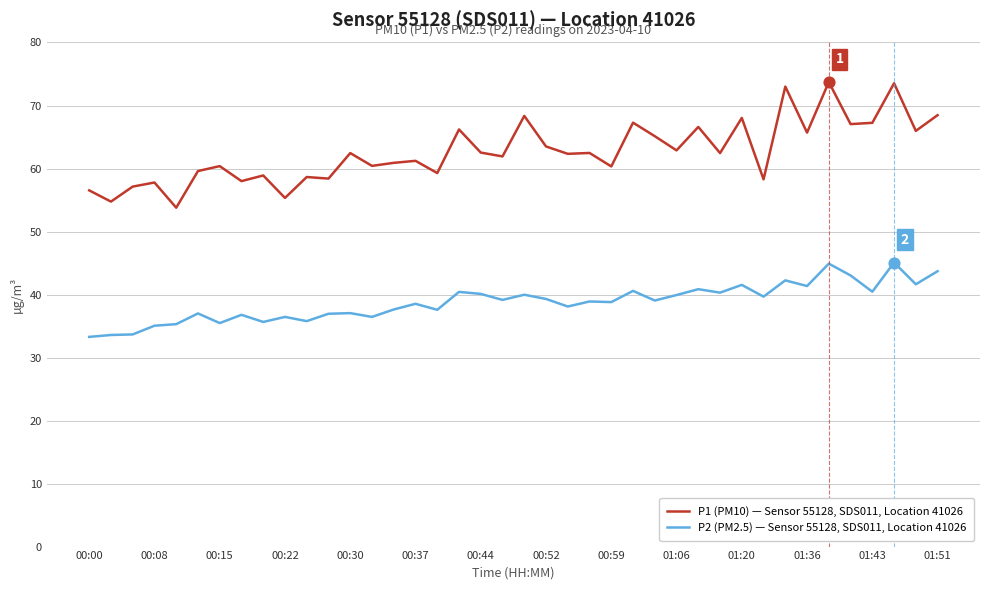

Which series has the largest total across all categories?

P1 (PM10) — Sensor 55128, SDS011, Location 41026